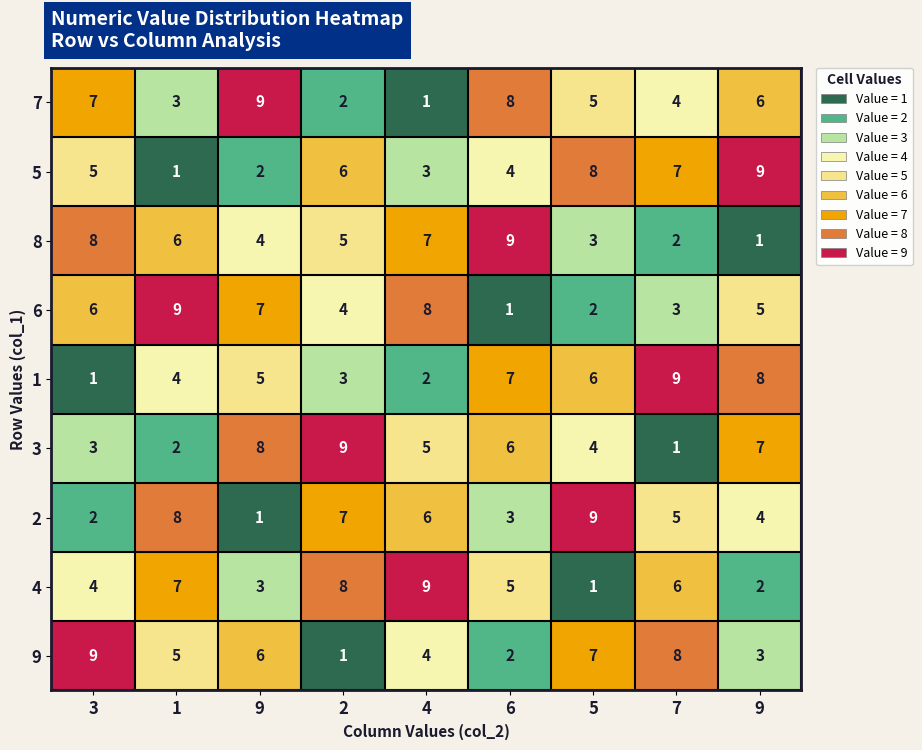

Which series has the largest range (max minus min)?

7